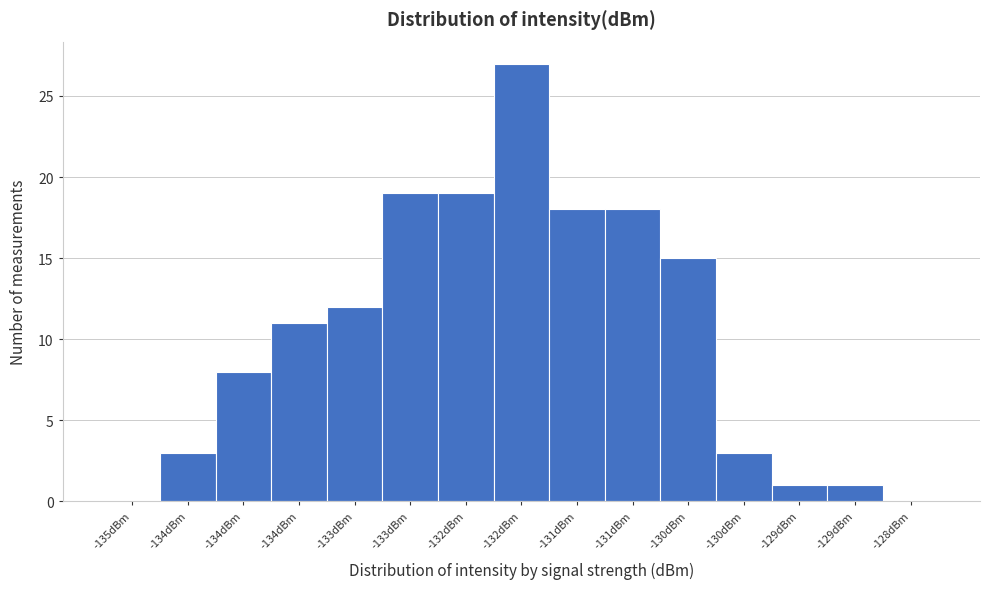

Count the number of data series in this chart.

1